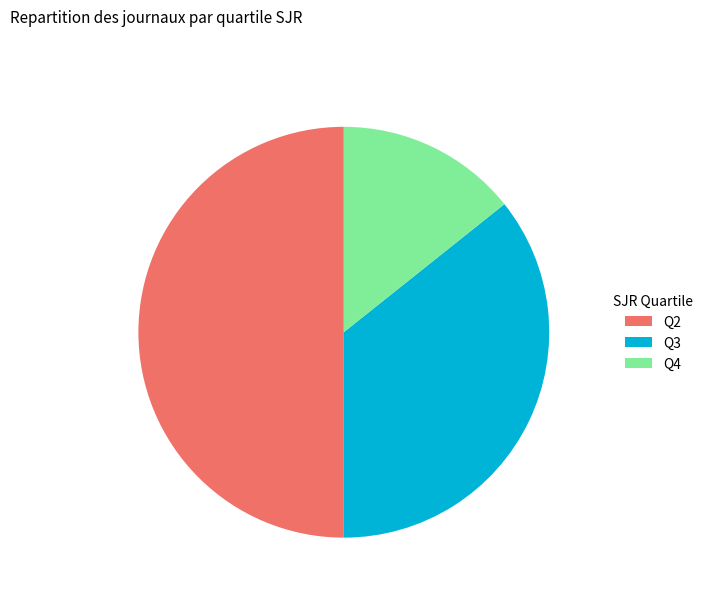

Combined, do Q3 and Q2 account for over 50%?

Yes